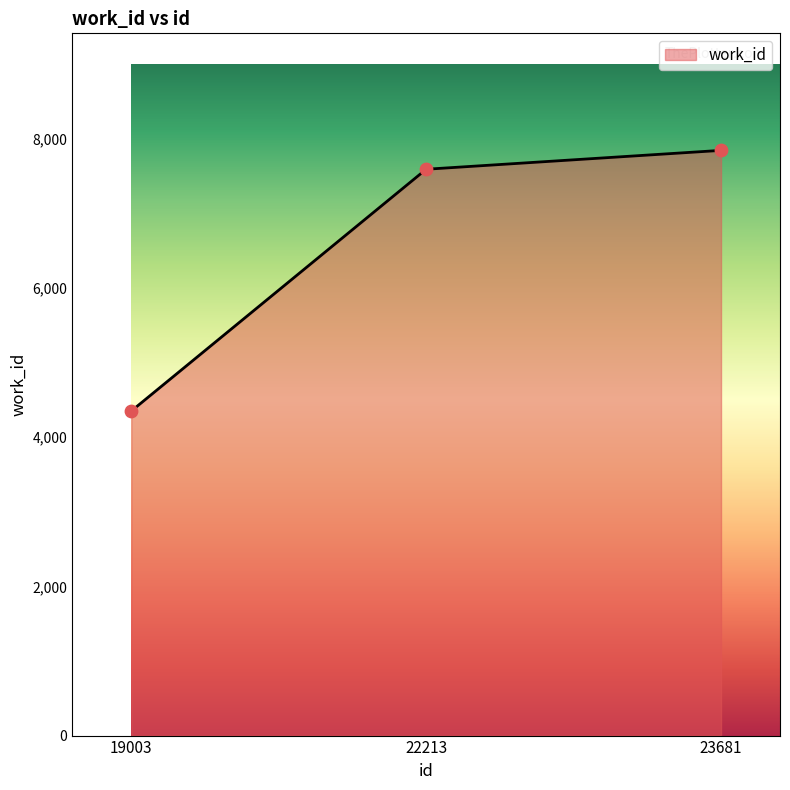

What is the change in value from 19003 to 22213?

+3242